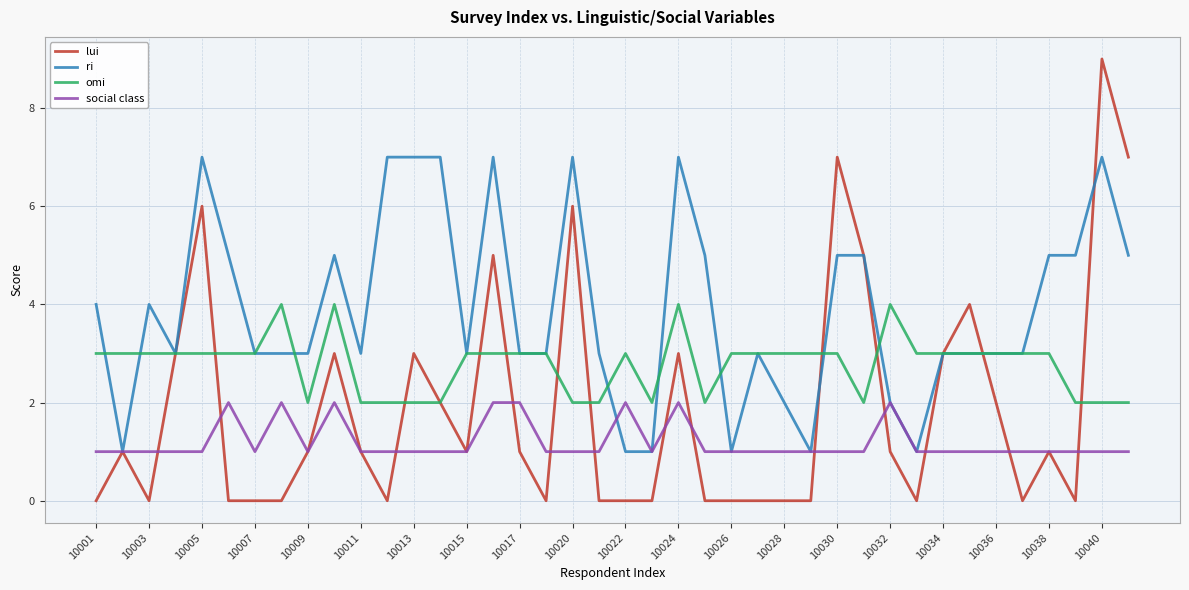

Is this an area chart (filled region under the line)?

No